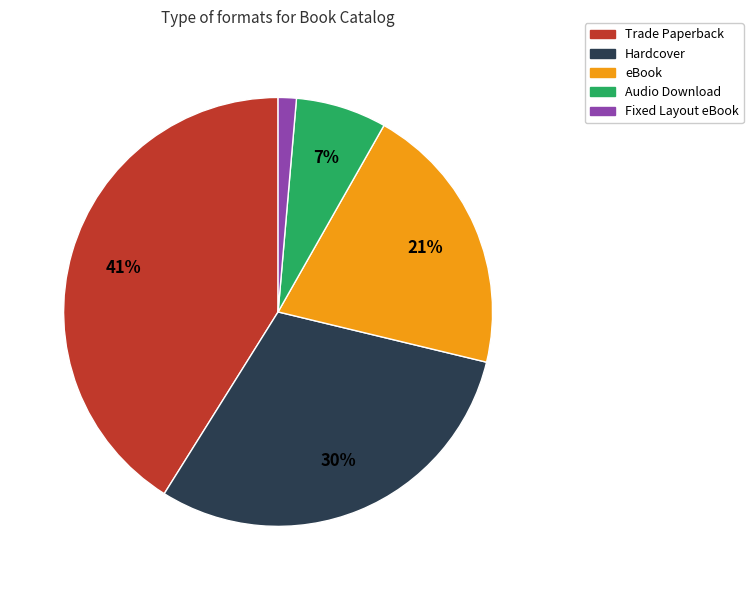

To the nearest percent, what is the combined percentage of Hardcover and Audio Download?

37%